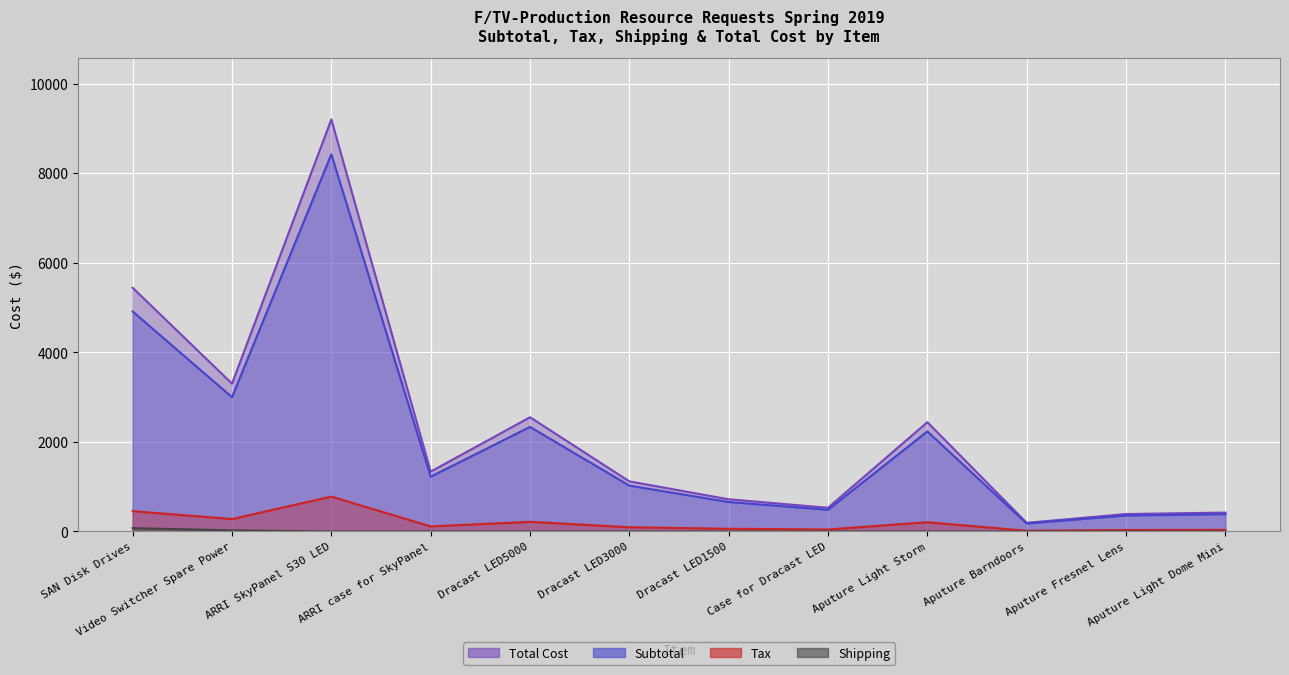

How many lines are shown in the chart?

4